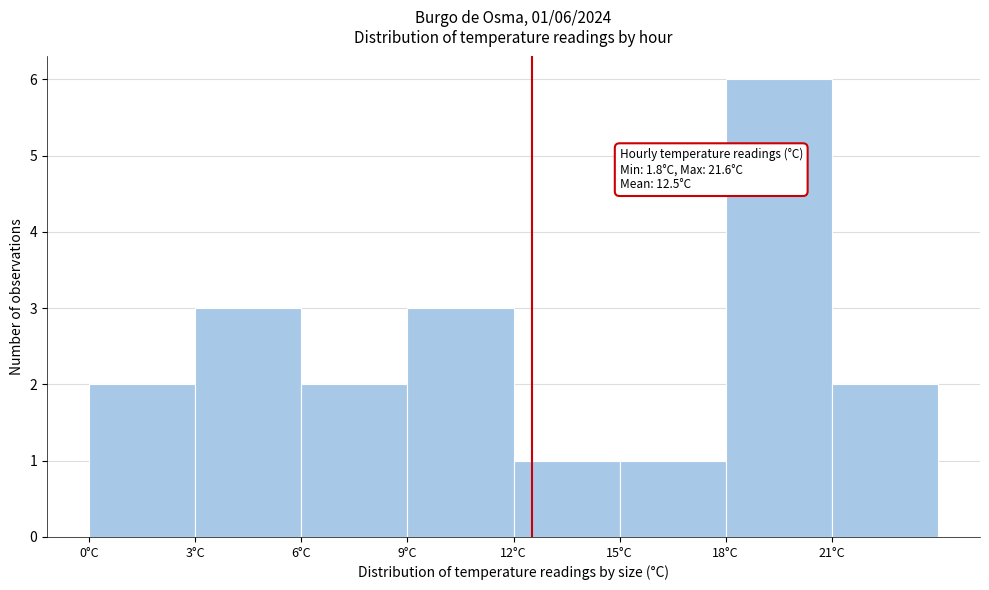

Which range on the x-axis has the tallest bar?

18 to 21